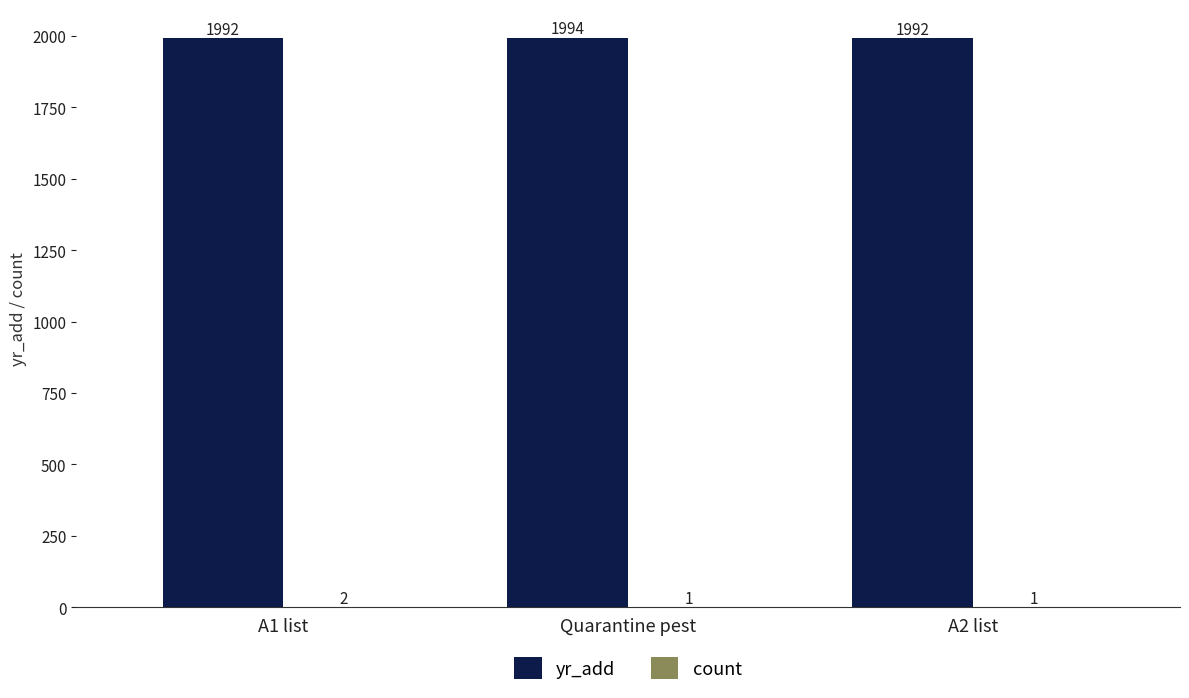

What is the greatest value displayed?

1994